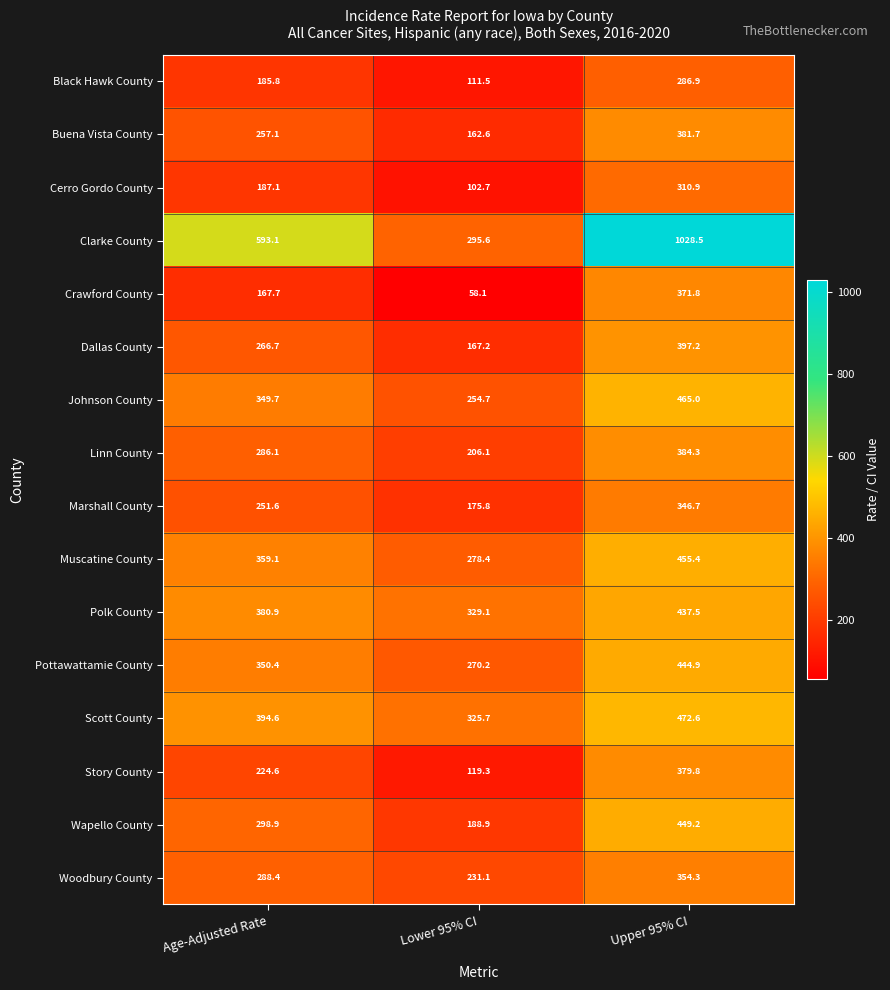

Which series changed the most between Age-Adjusted Rate and Upper 95% CI?

Clarke County